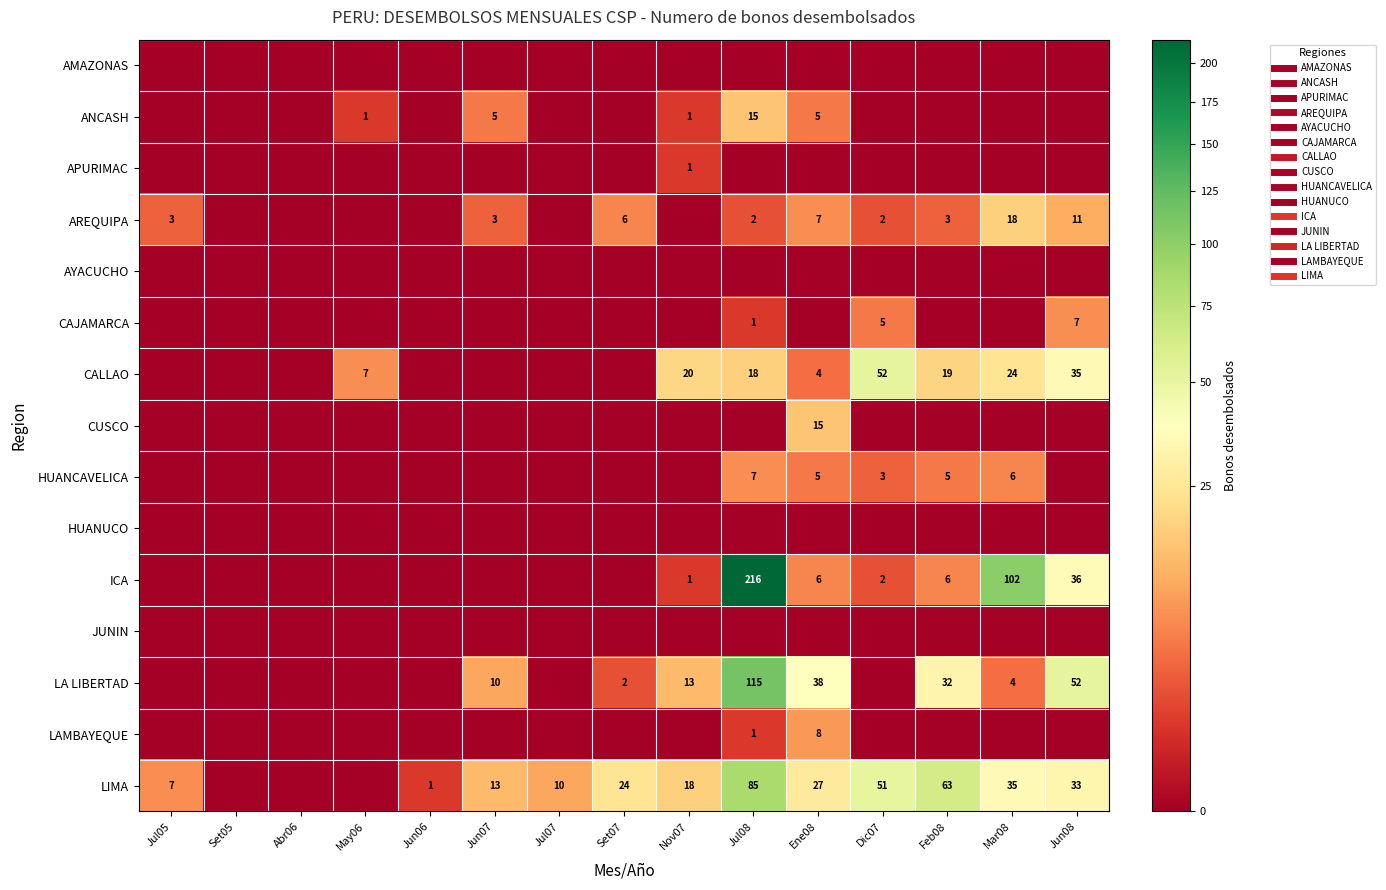

At how many categories does at least one series exceed 63?

2